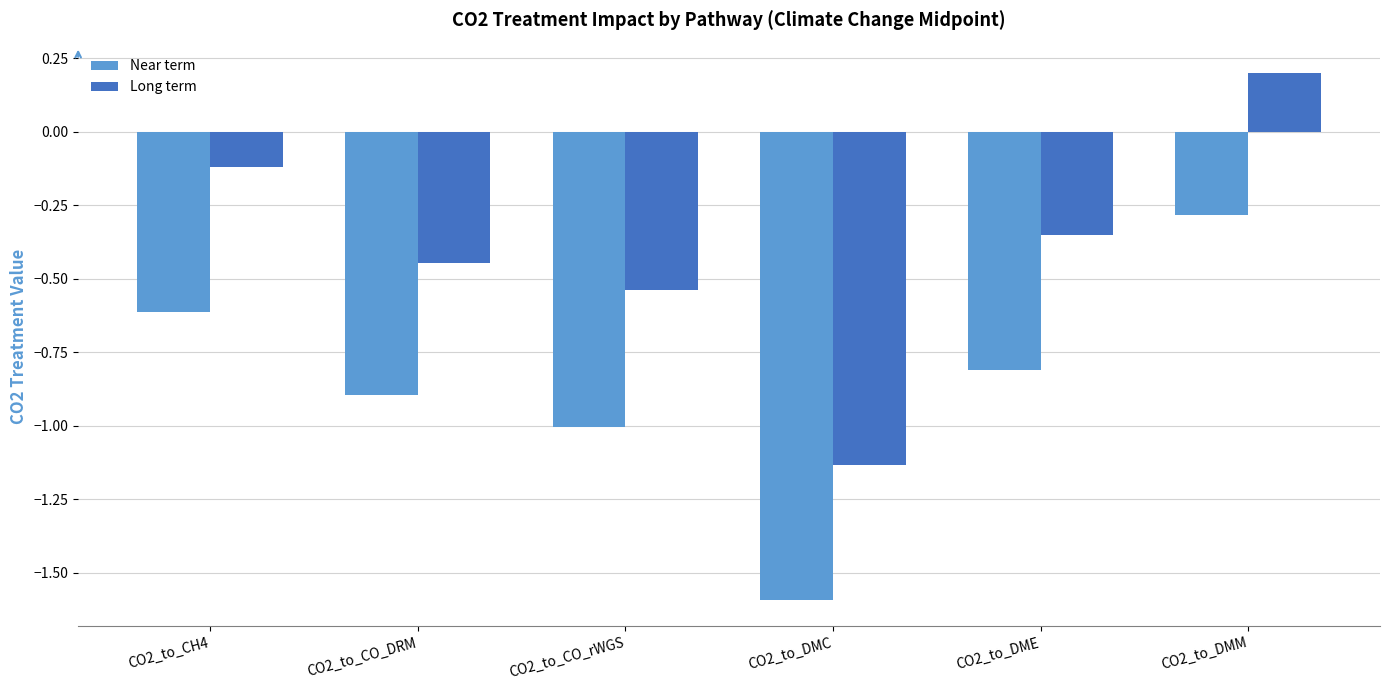

At which label is Long term closest to 0?

CO2_to_CH4